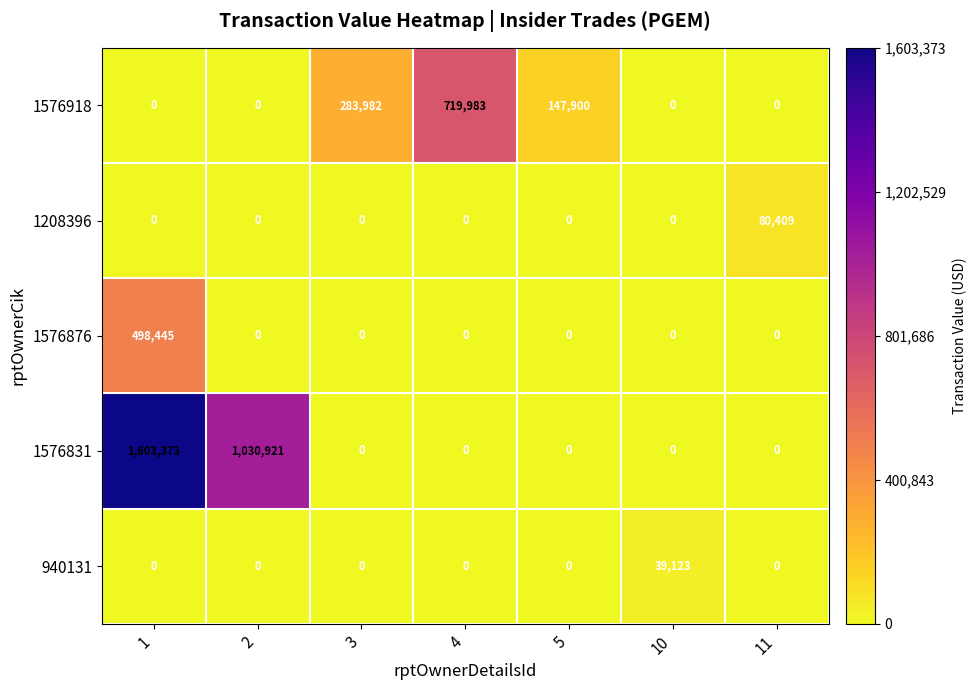

Which series has the largest range (max minus min)?

1576831